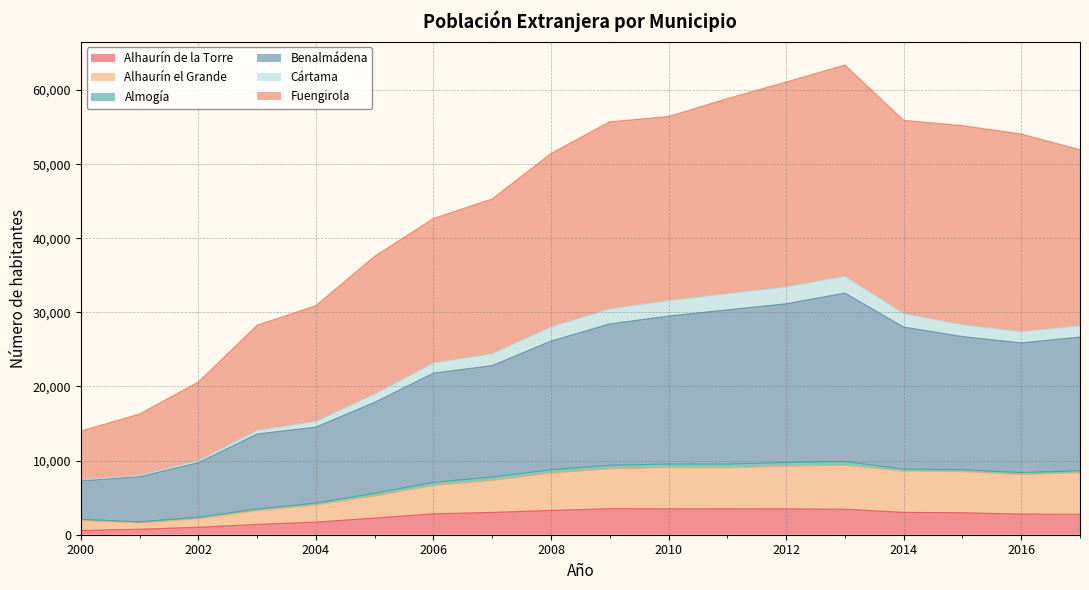

What is the maximum value for Alhaurín de la Torre?

3518